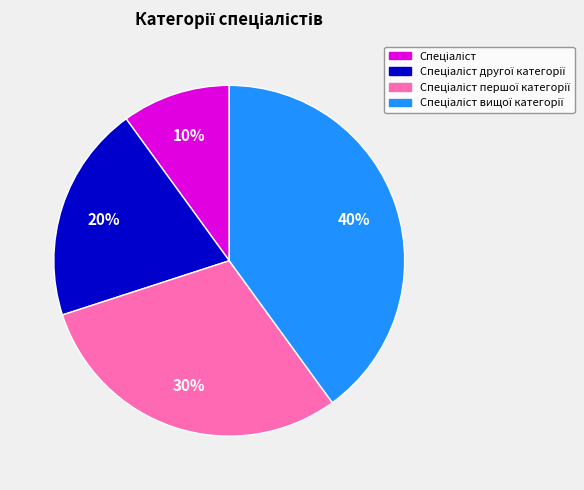

To the nearest percent, what is the difference between the largest and smallest slice percentages?

30%